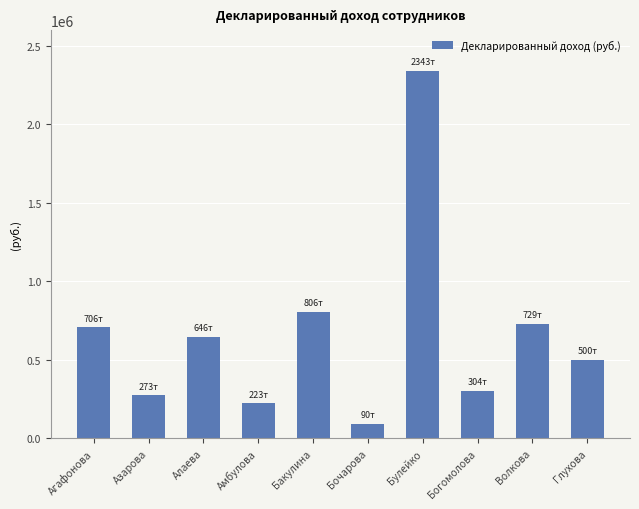

What is the sum of all values?

6619228.5